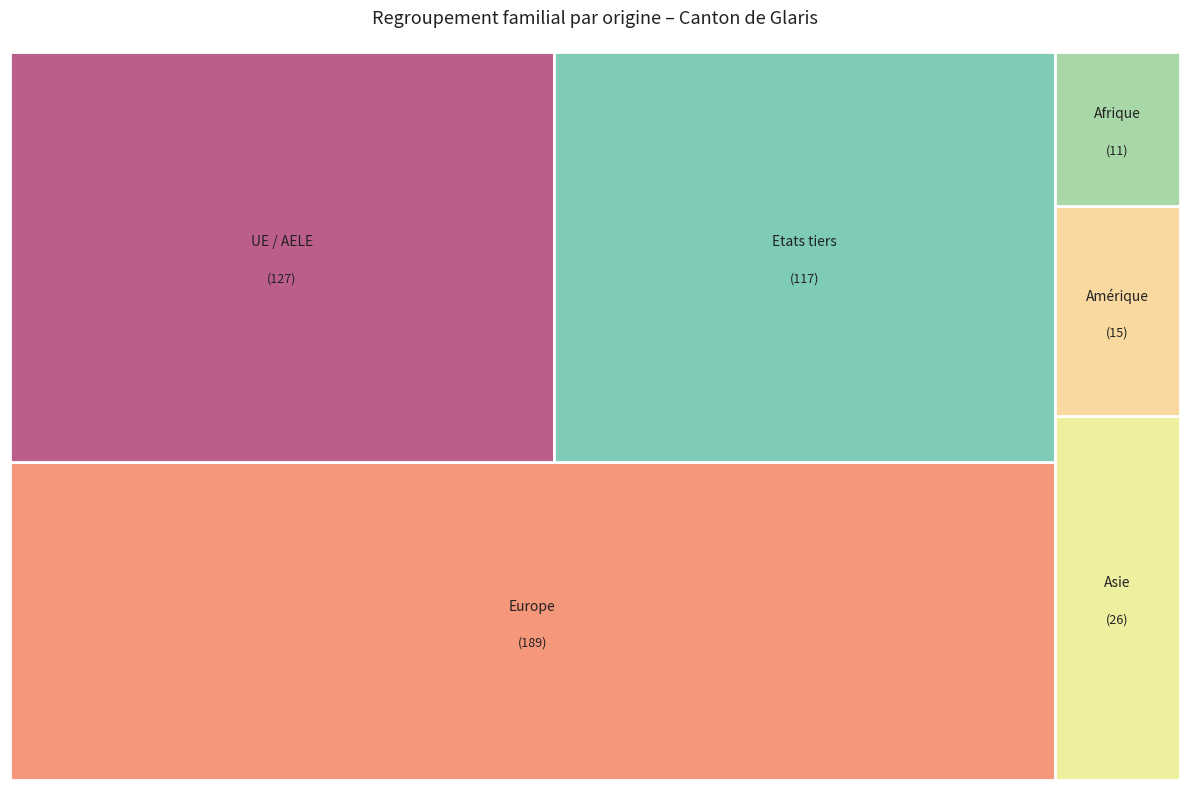

How many segments does this pie chart have?

6